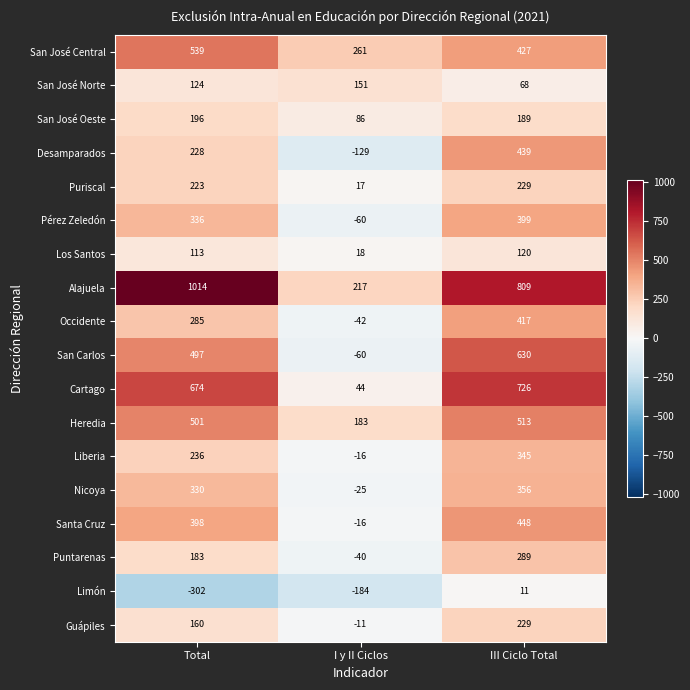

Which series has the largest range (max minus min)?

Alajuela